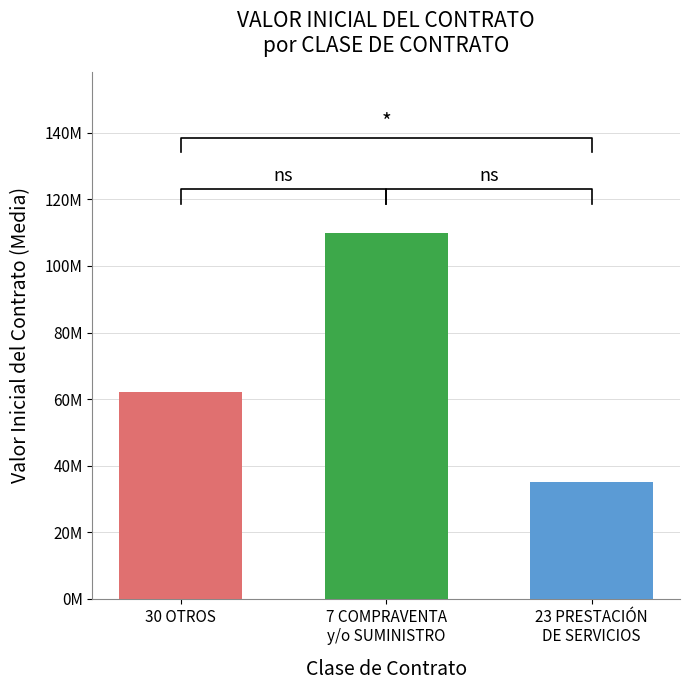

Rank the series by their maximum value, from lowest to highest.

PRESTACION DE SERVICIOS, OTROS, COMPRAVENTA y/o SUMINISTRO